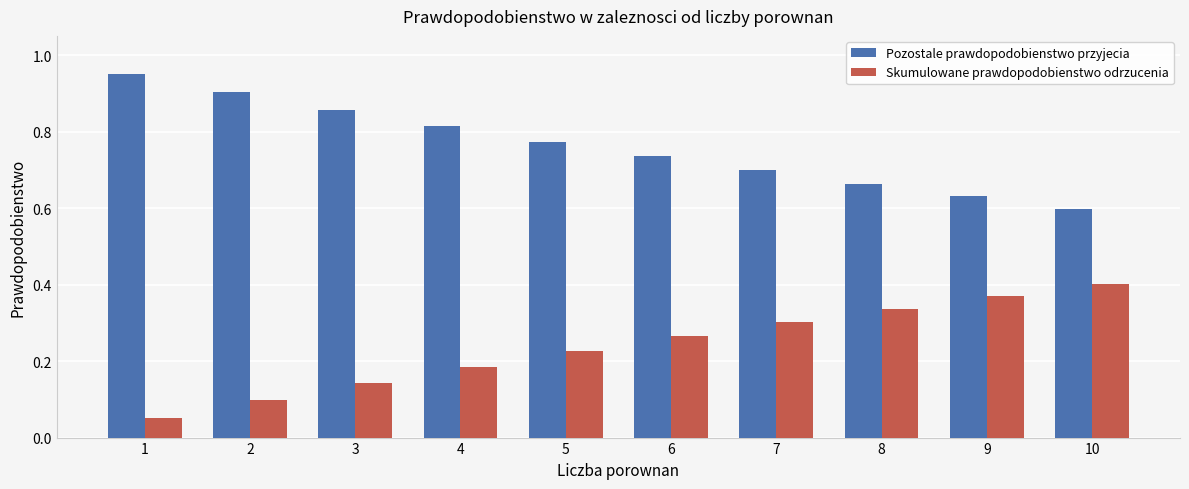

How many Pozostale prawdopodobienstwo przyjecia values are between 0 and 1?

10